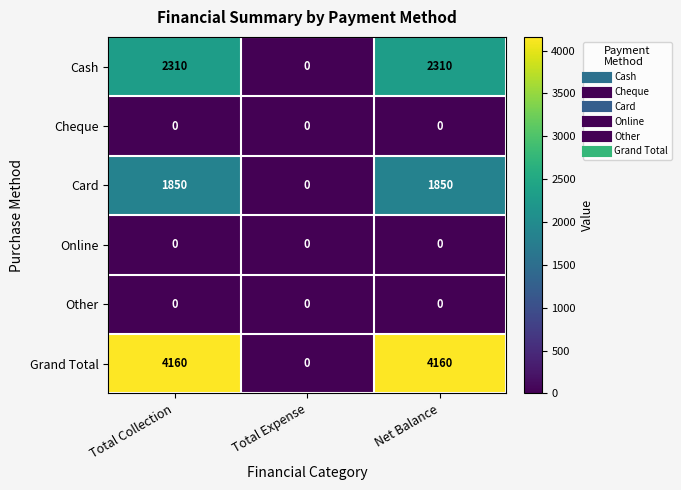

How many Card values are between 0 and 1850?

3